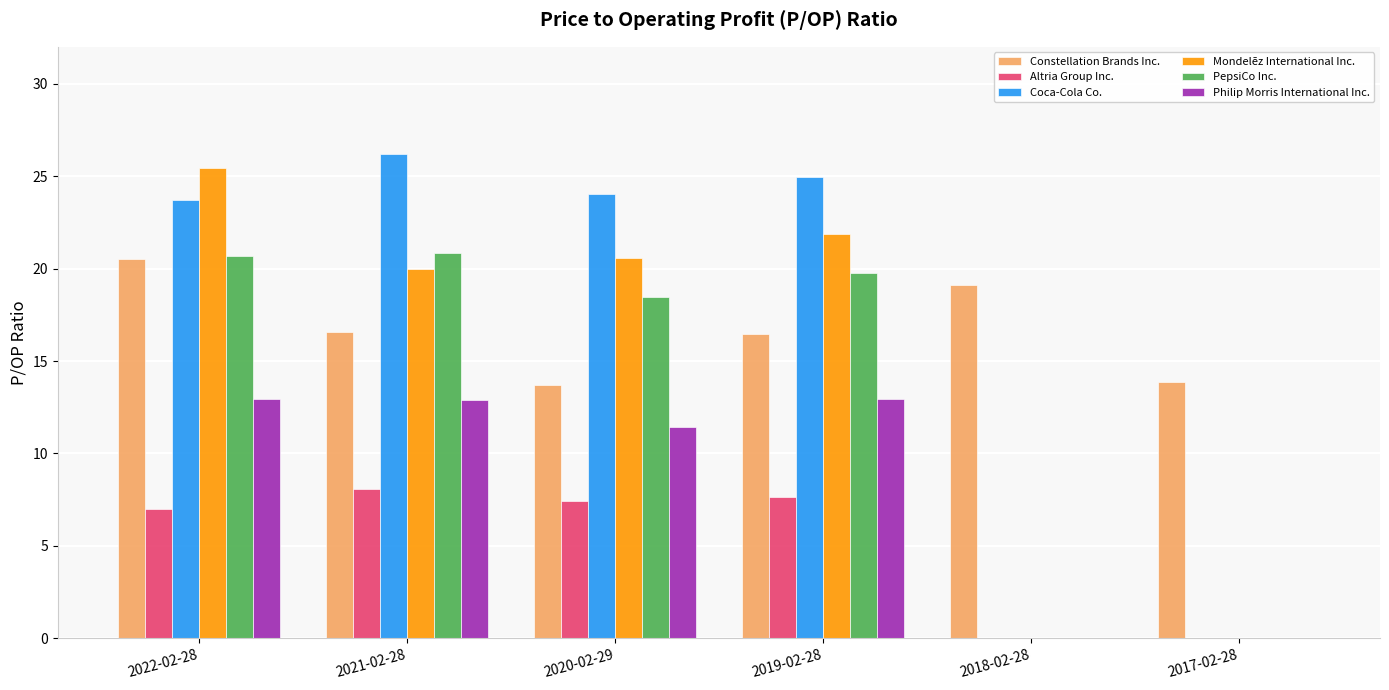

Is it true that Mondelēz International Inc. equals 35.4 at 2020-02-29?

False